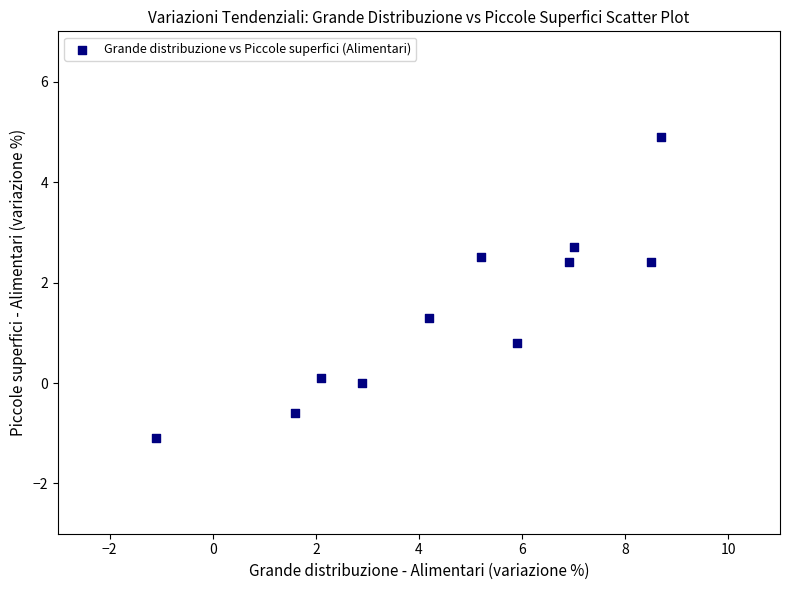

What Y value in the scatter plot is closest to 1?

0.8